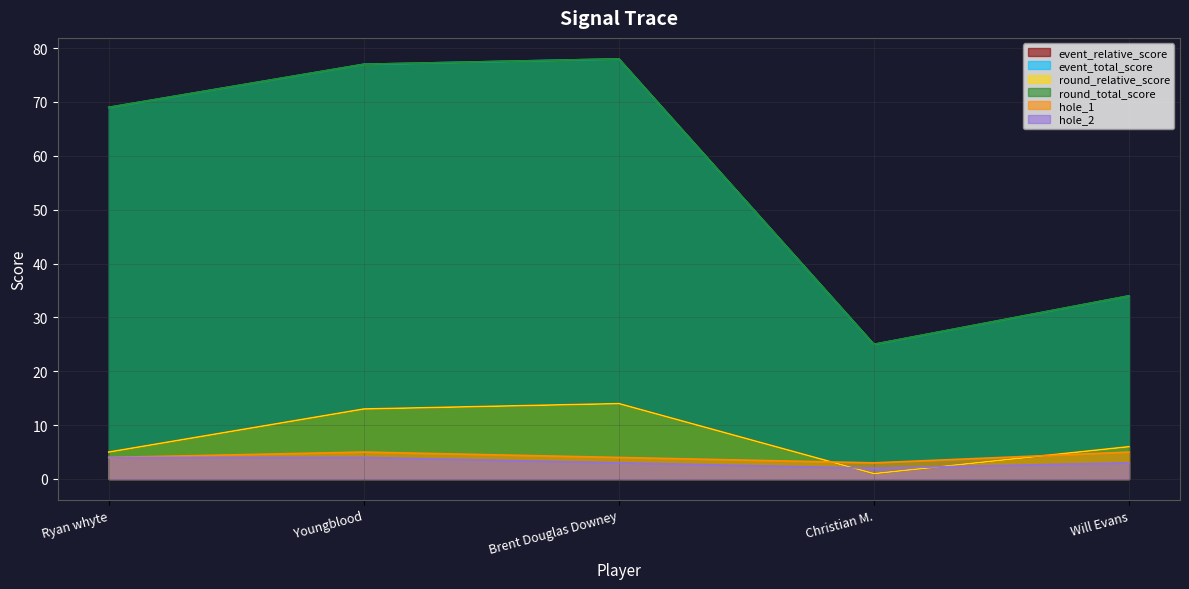

True or false: round_total_score and event_relative_score cross at least once.

False